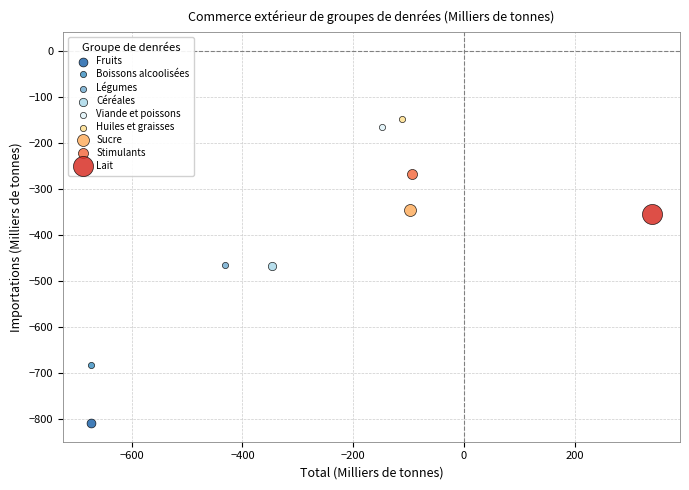

What are all the series names shown in the legend?

Fruits, Boissons alcoolisées, Légumes, Céréales, Viande et poissons, Huiles et graisses, Sucre, Stimulants, Lait